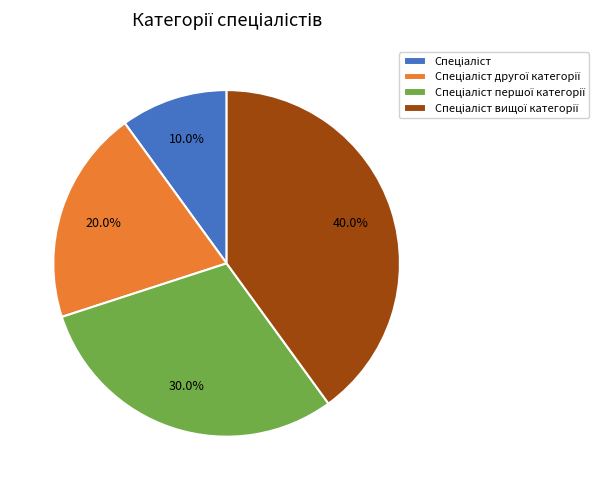

Is there any slice that represents more than half of the pie?

No